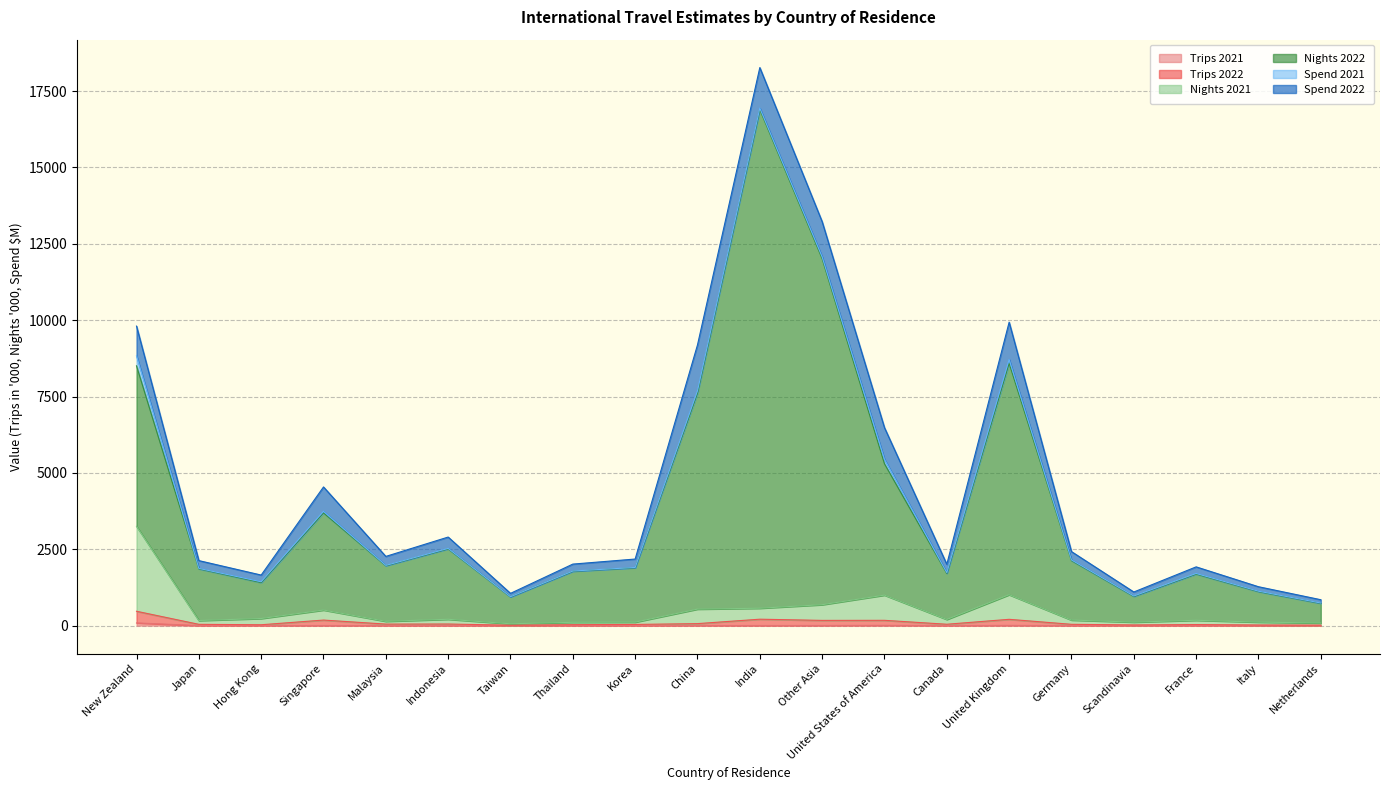

At which label does Trips 2021 first exceed 1?

New Zealand